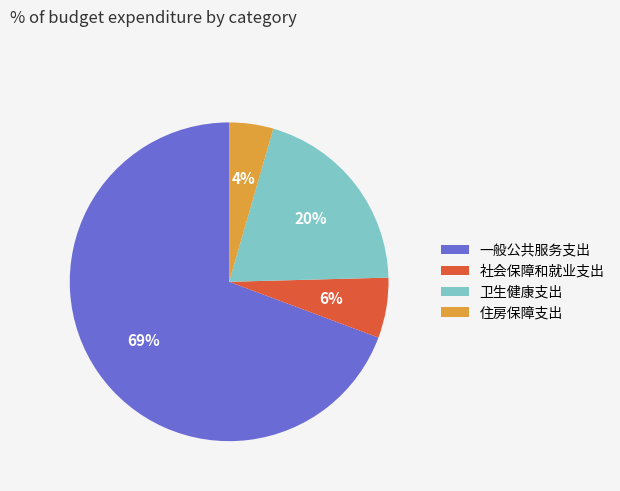

Count the number of slices in the pie.

4